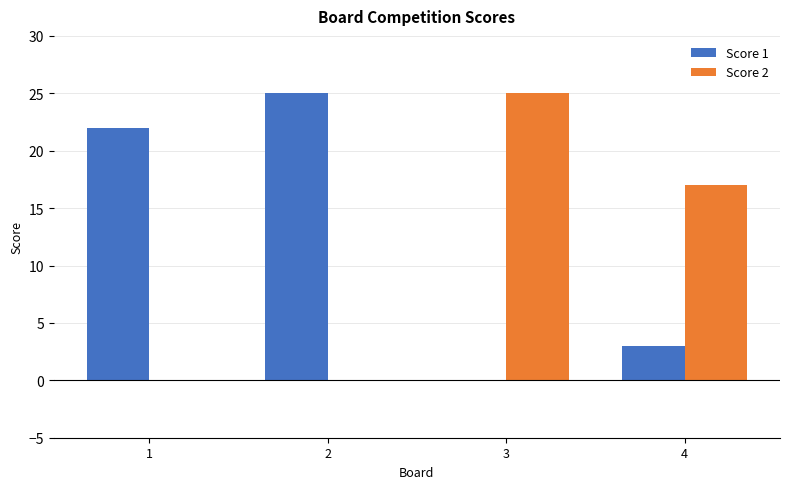

At which label is Score 2 closest to 12?

4